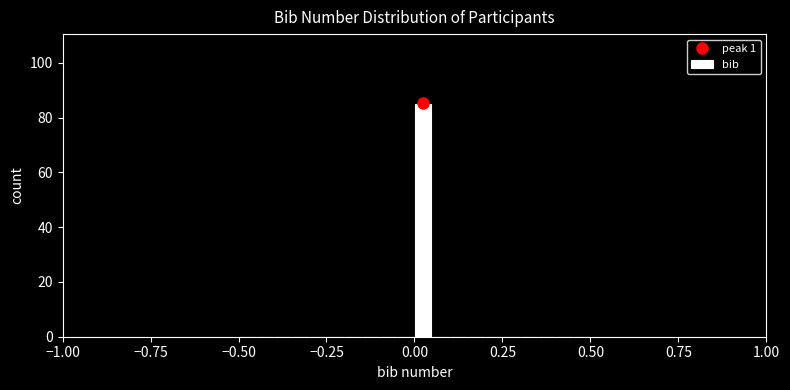

Read against the x-axis, roughly where is the centre of the tallest bar?

0.05